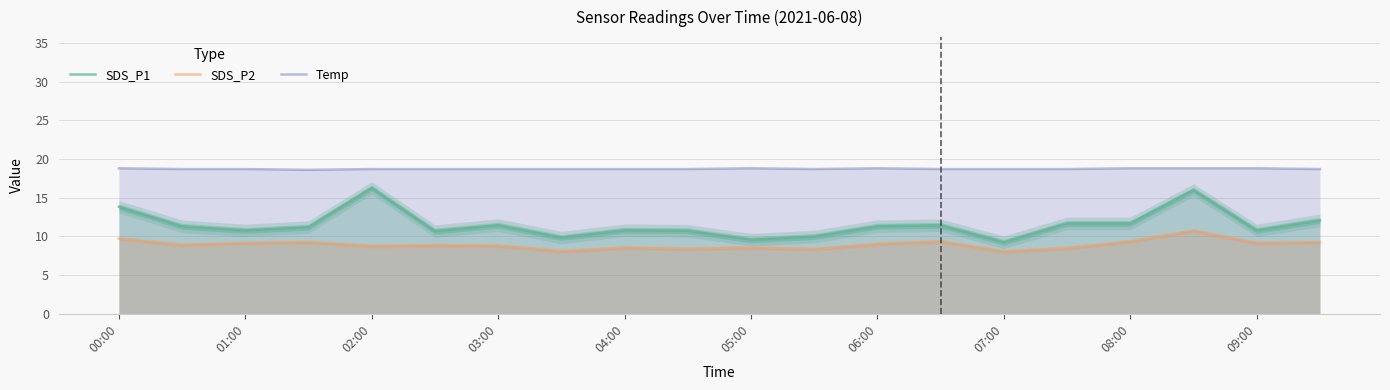

True or false: SDS_P2 has a value of 8.8 at 02:00.

True